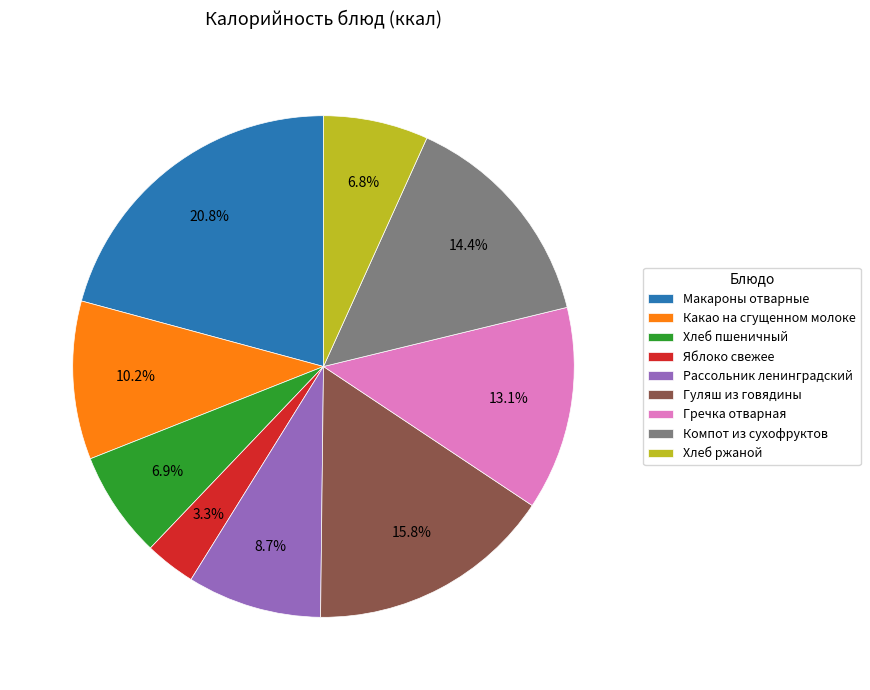

Does Хлеб ржаной account for over 50% of the chart?

No